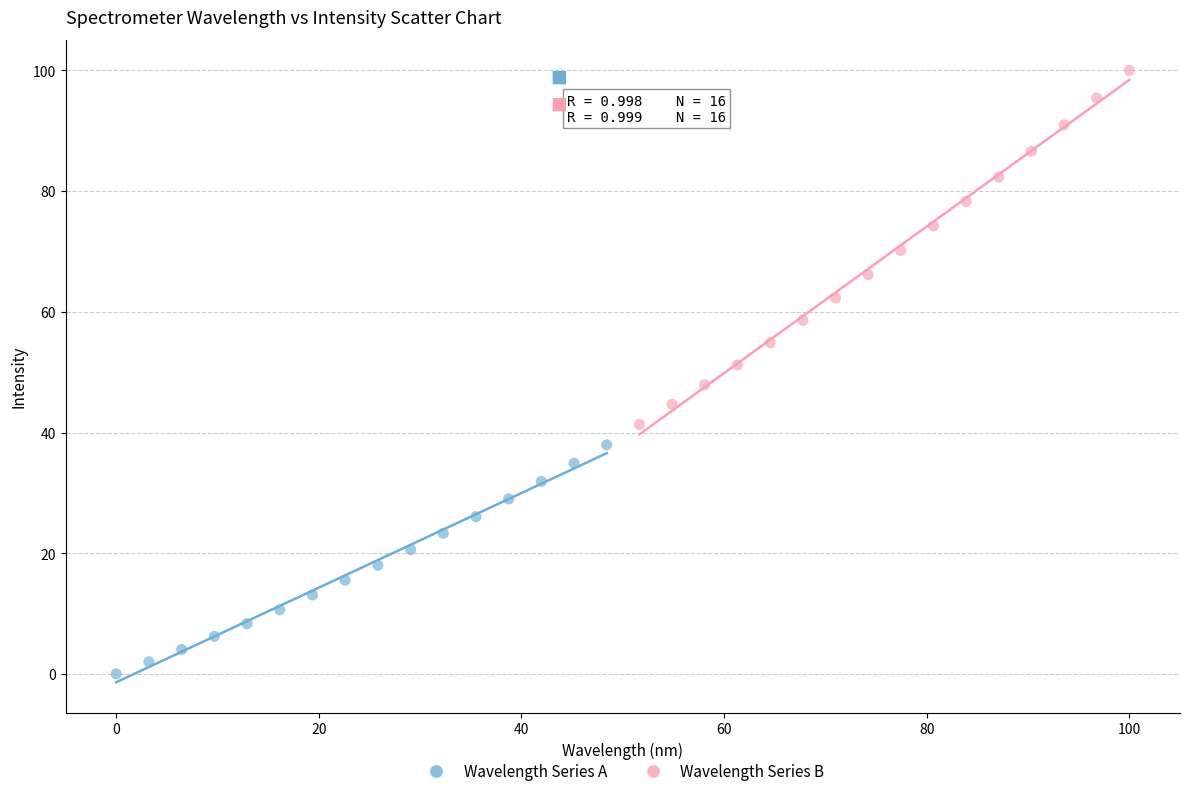

Which series has the largest Y range (max minus min)?

Wavelength Series B